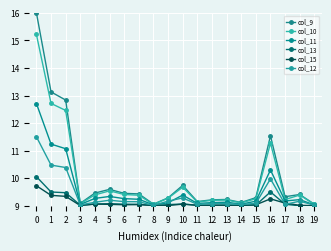

Reading left to right, extract all data points from this chart.

col_9: 16.0	13.1	12.8	9.1	9.5	9.6	9.5	9.4	9.1	9.3	9.7	9.2	9.2	9.2	9.1	9.3	11.5	9.3	9.4	9.1
col_10: 15.2	12.7	12.5	9.1	9.4	9.5	9.4	9.4	9.0	9.3	9.7	9.1	9.2	9.2	9.1	9.3	11.3	9.2	9.4	9.1
col_11: 12.7	11.2	11.1	9.0	9.3	9.3	9.3	9.2	9.0	9.1	9.4	9.1	9.1	9.1	9.1	9.2	10.3	9.2	9.2	9.0
col_13: 10.1	9.5	9.5	9.0	9.1	9.1	9.1	9.1	9.0	9.0	9.1	9.0	9.0	9.0	9.0	9.0	9.5	9.1	9.0	9.0
col_15: 9.7	9.4	9.3	9.0	9.1	9.1	9.0	9.0	9.0	9.0	9.1	9.0	9.0	9.0	9.0	9.0	9.3	9.1	9.0	9.0
col_12: 11.5	10.5	10.4	9.0	9.1	9.2	9.2	9.1	9.0	9.2	9.3	9.1	9.1	9.1	9.0	9.1	10.0	9.1	9.2	9.0